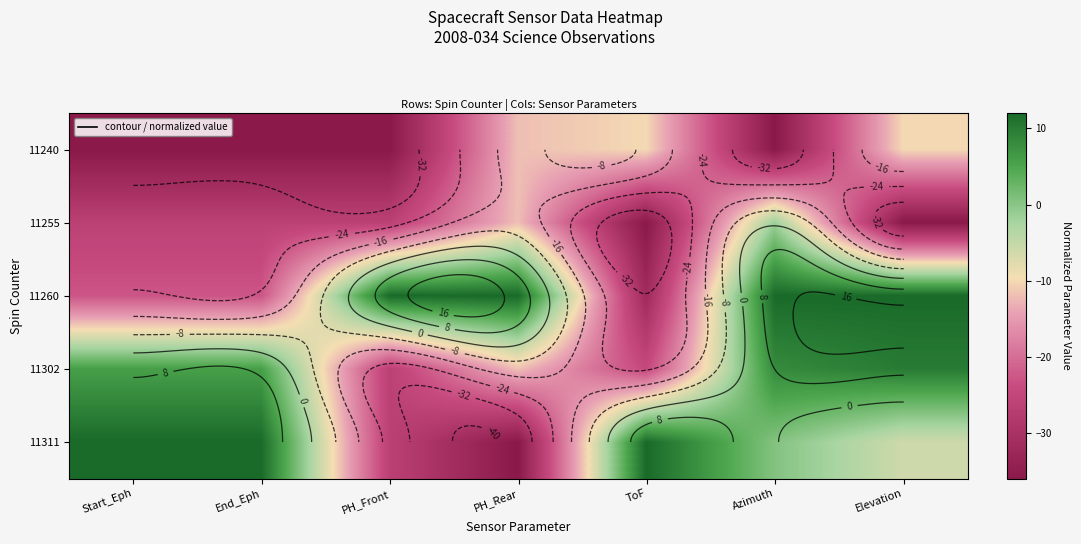

Which series changed the most between PH_Front and PH_Rear?

11240